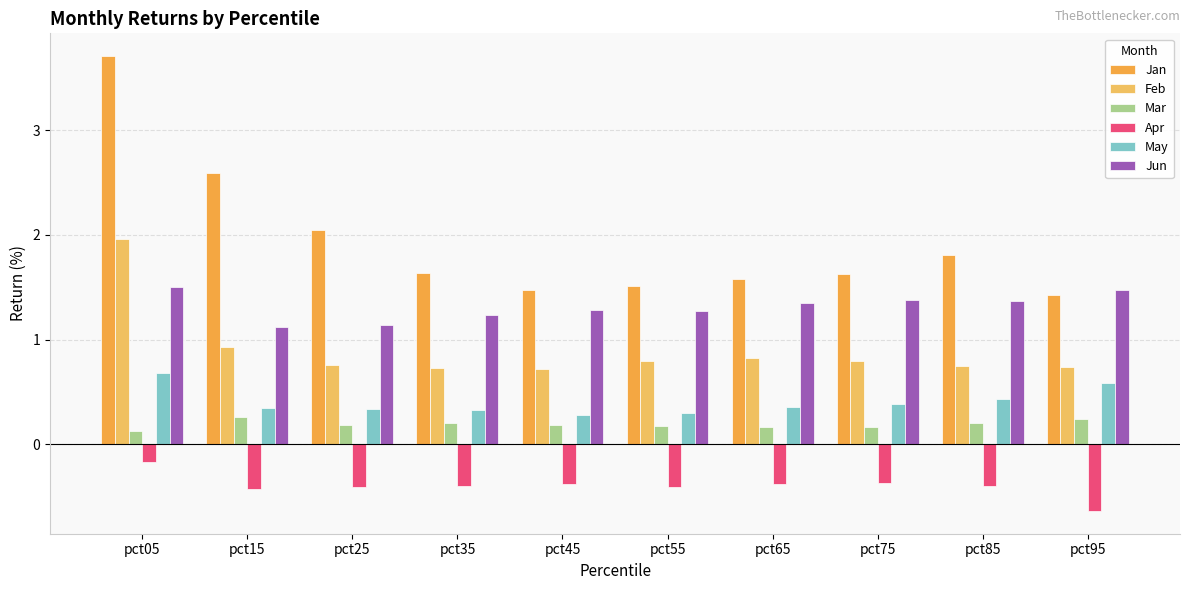

Where is Apr nearest to the value 0?

pct05